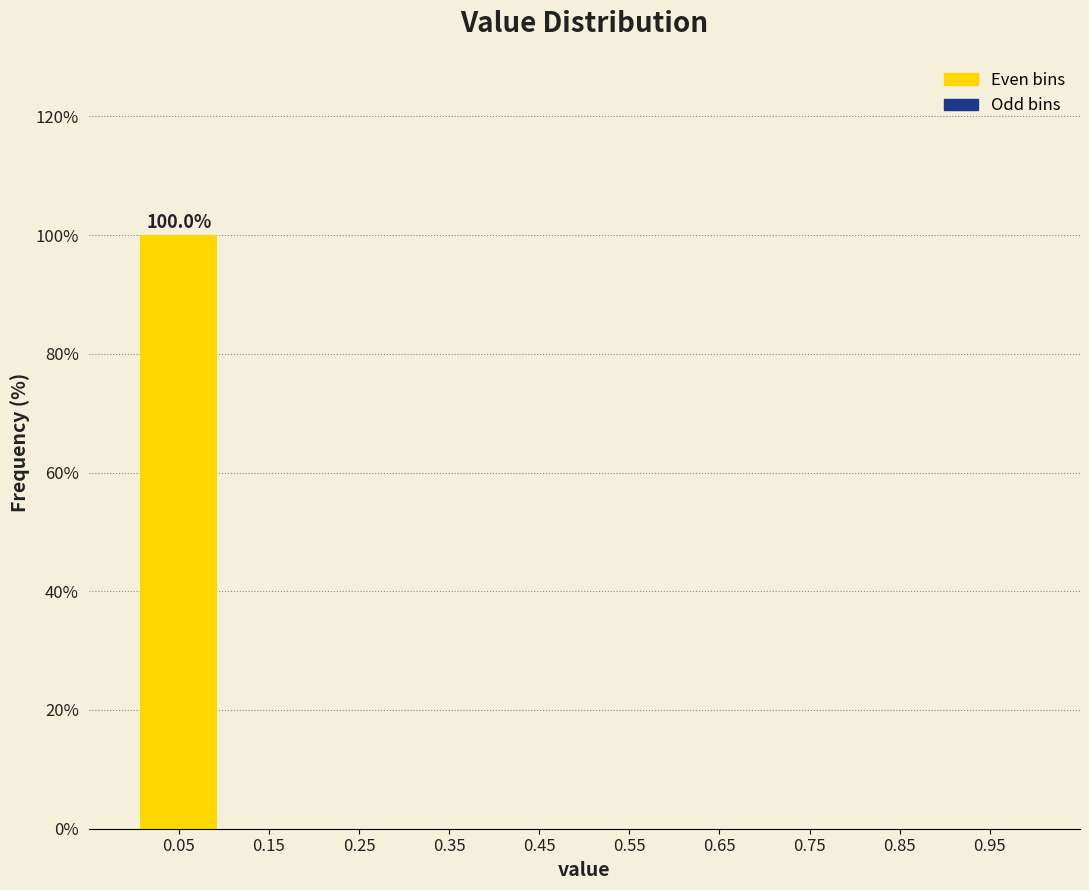

Over which range of the x-axis is the bar tallest?

0.0 to 0.1